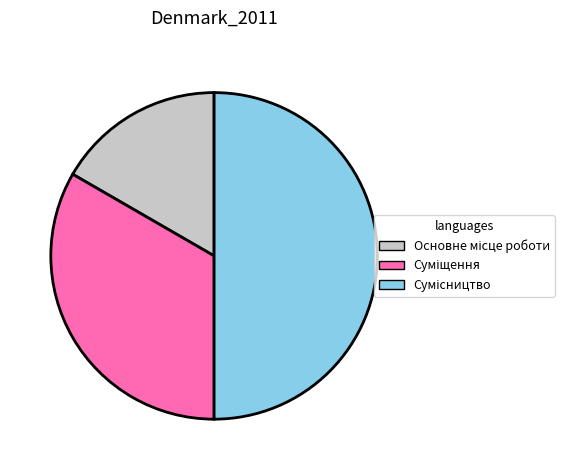

Is it true that Суміщення is 25% of the pie?

False